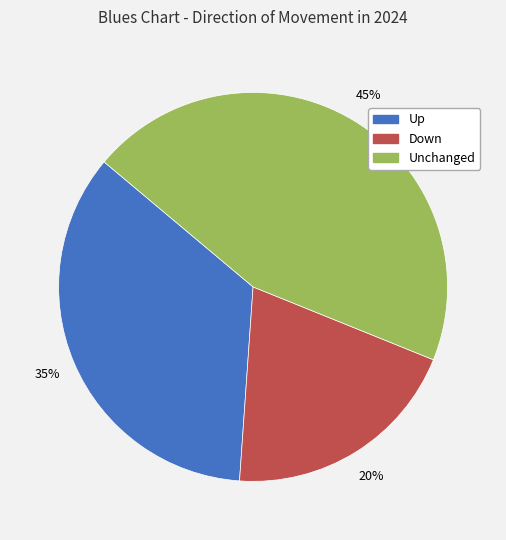

Count the number of slices in the pie.

3